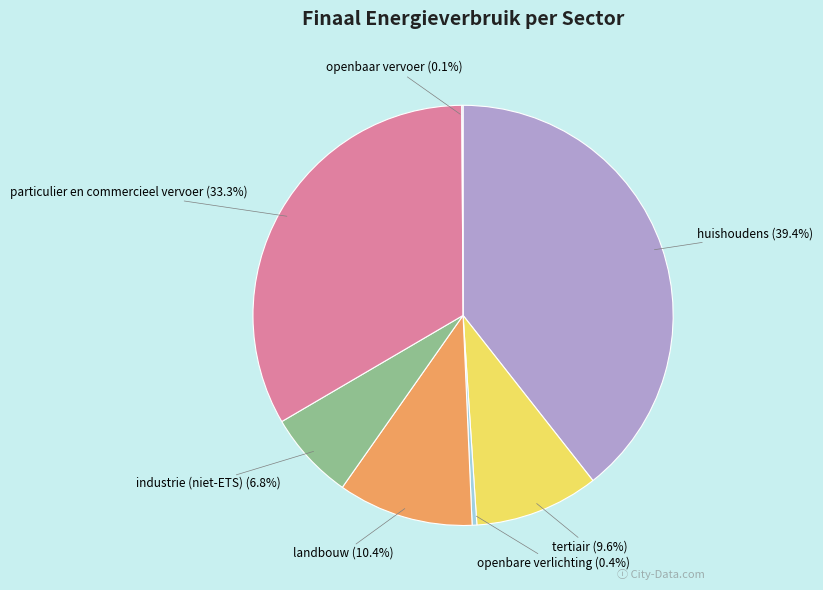

Does openbare verlichting represent more than half of the total?

No